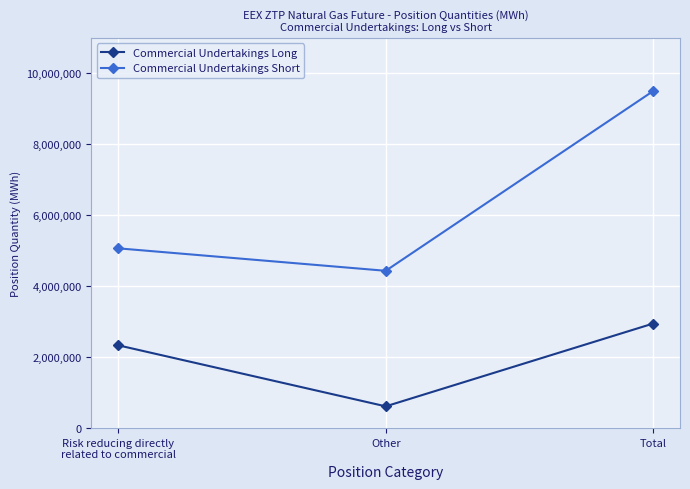

At Total, list the series in order from largest to smallest.

Commercial Undertakings Short, Commercial Undertakings Long